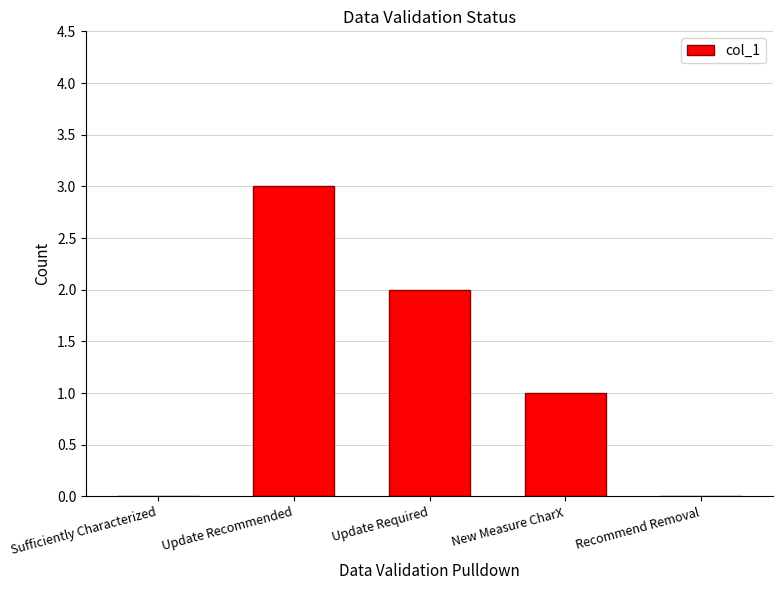

Is it true that the value at Update Required is 2?

True